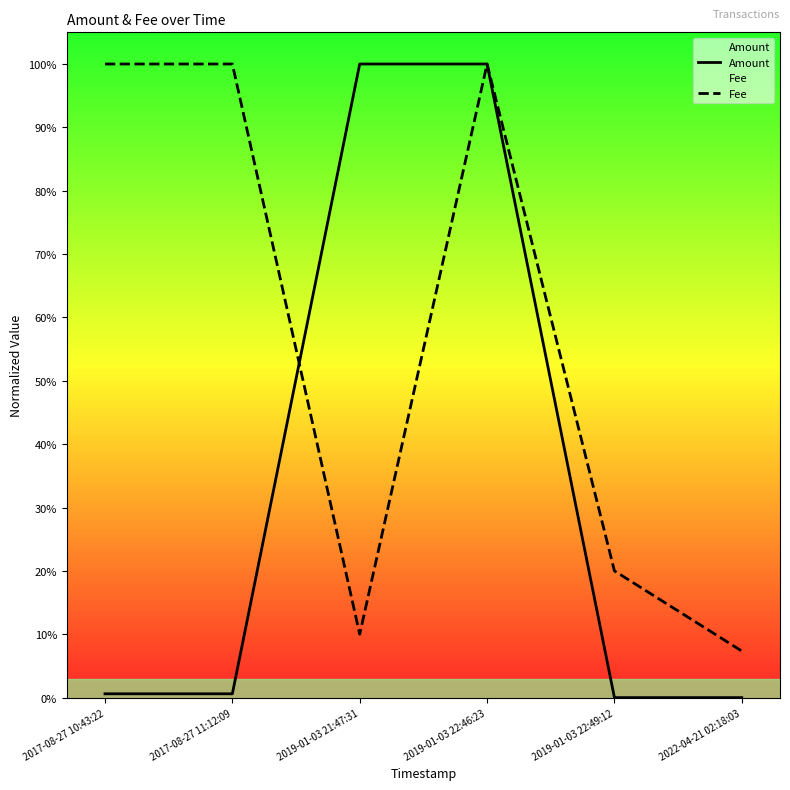

What is the sum of the Amount values at 2019-01-03 21:47:31 and 2019-01-03 22:46:23?

2.0